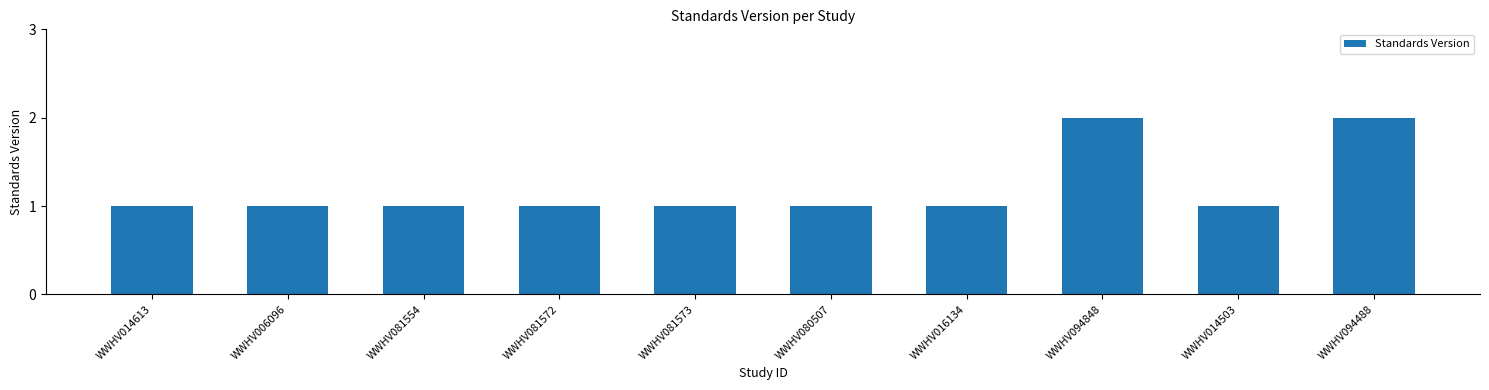

Reading right to left, list all the values displayed in this chart.

WWHV094488=2	WWHV014503=1	WWHV094848=2	WWHV016134=1	WWHV080507=1	WWHV081573=1	WWHV081572=1	WWHV081554=1	WWHV006096=1	WWHV014613=1